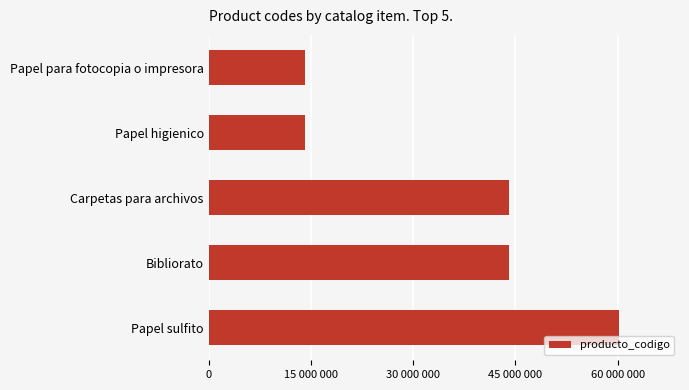

What is the minimum value shown in the chart?

14111507